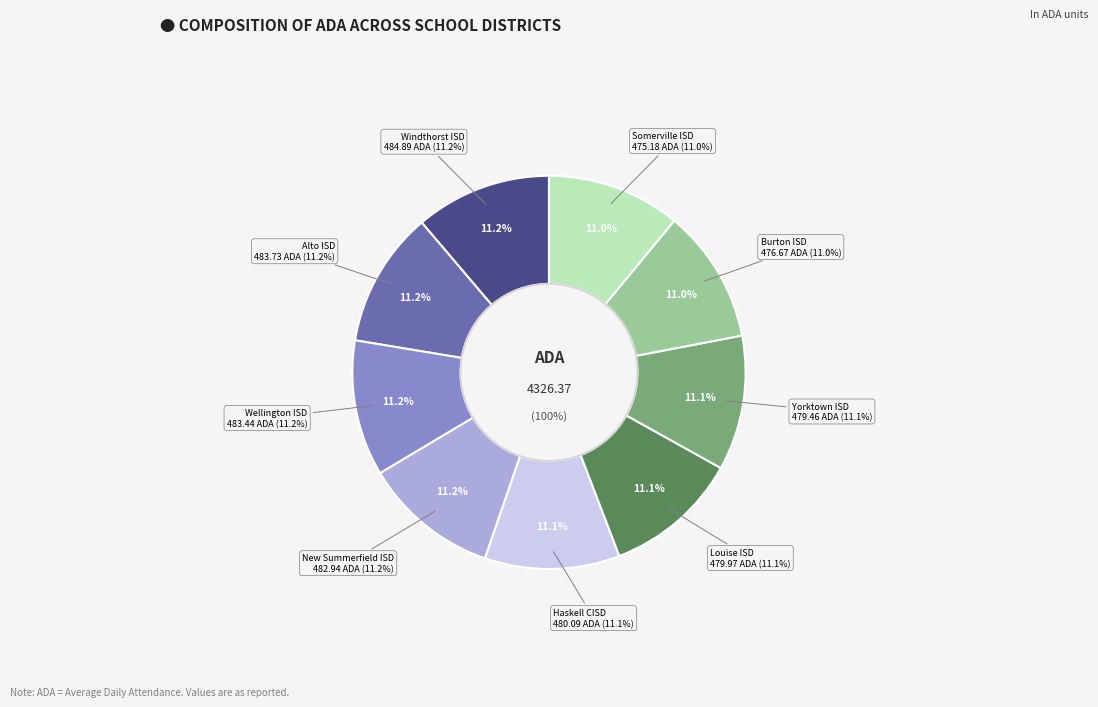

To the nearest percent, what portion does Louise ISD represent?

11%